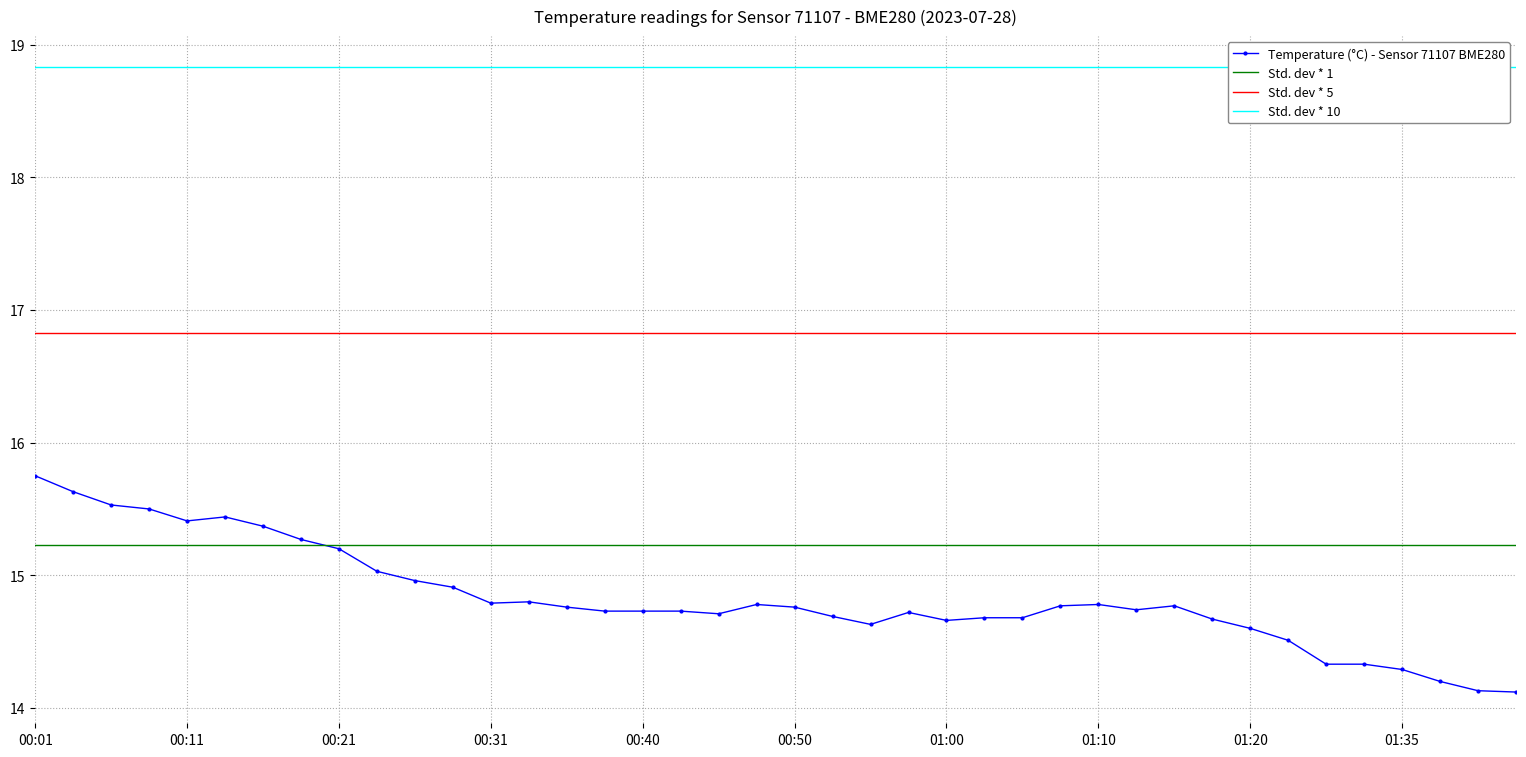

Is it true that Std. dev * 1 equals 6.4 at 00:11?

False